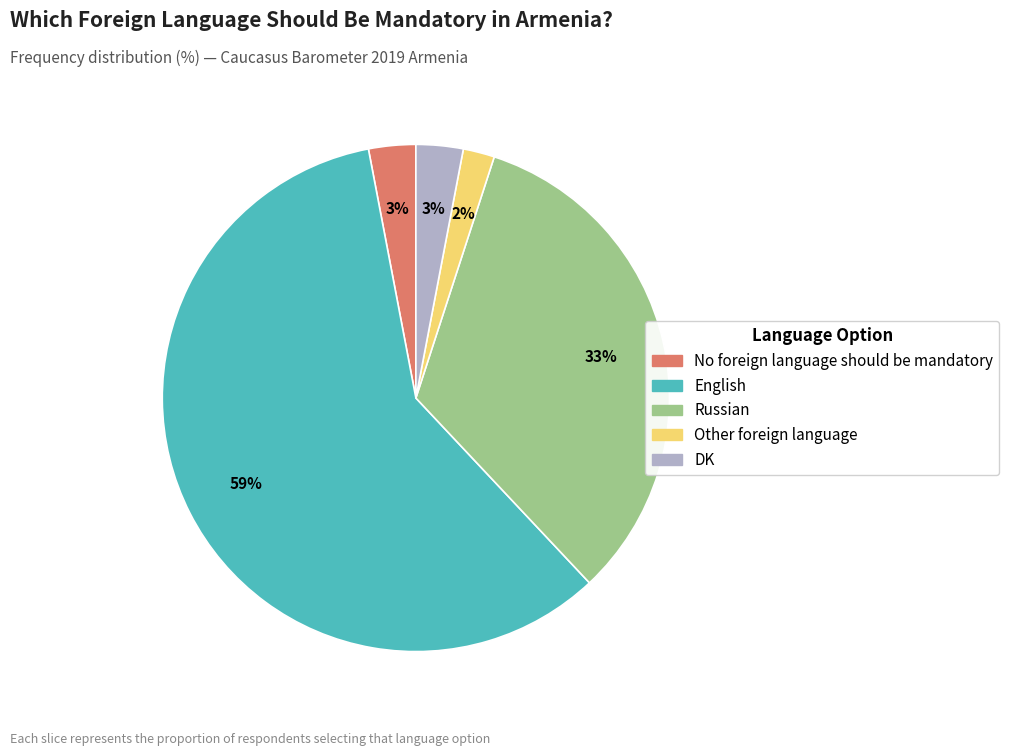

Between No foreign language should be mandatory and English, which is larger?

English